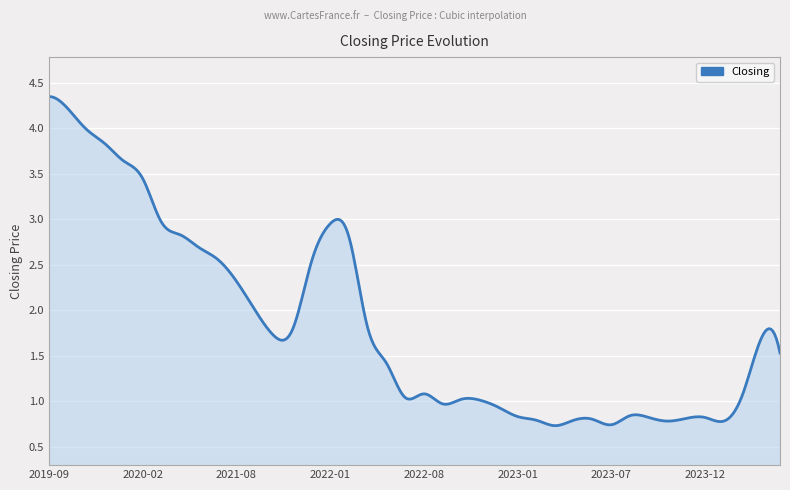

Does the chart have visible grid lines?

Yes